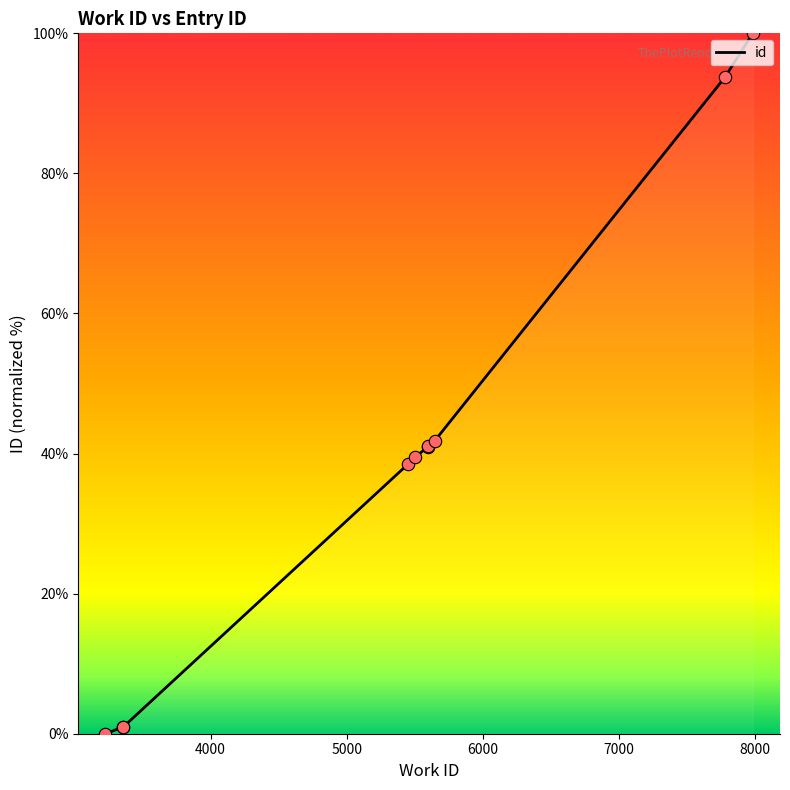

Between 7984 and 3358, which is larger?

7984